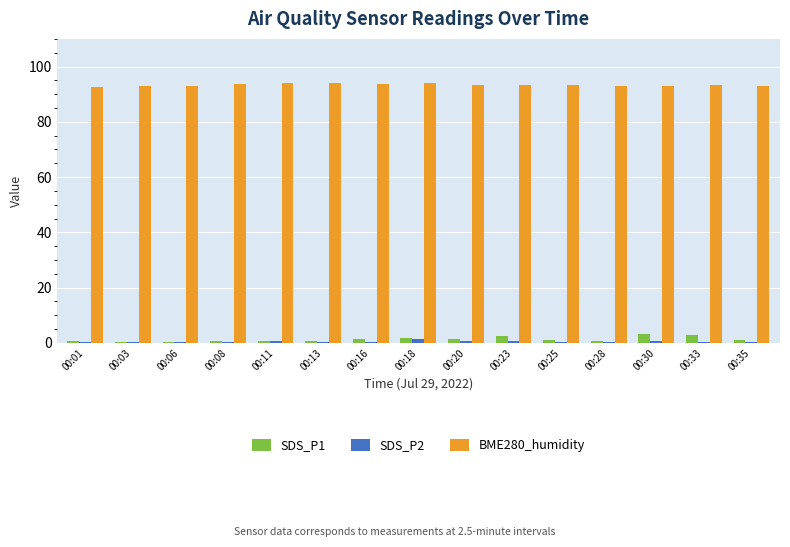

Which series has the largest total across all categories?

BME280_humidity